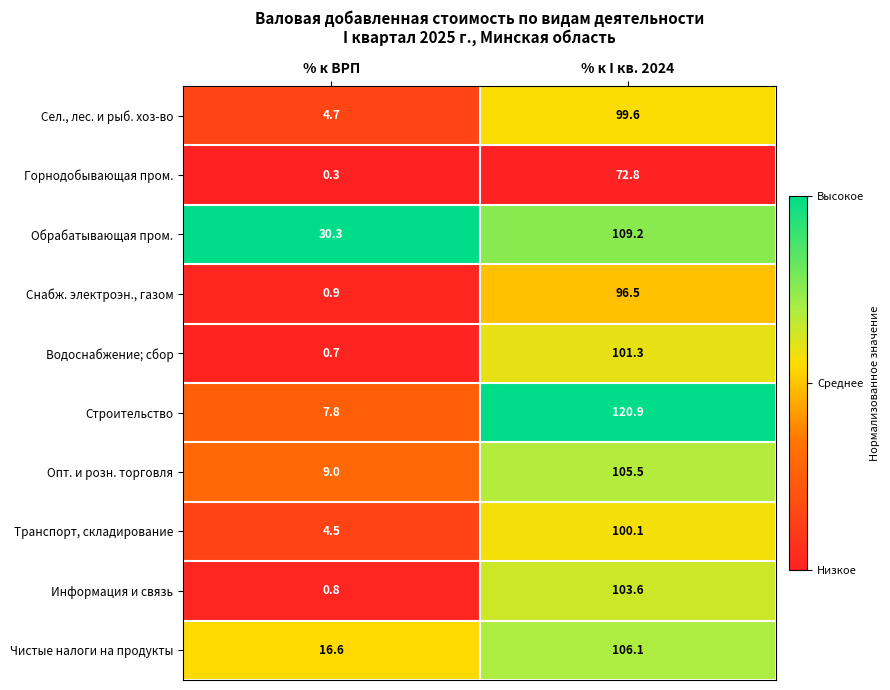

What is the maximum value shown in the chart?

120.9